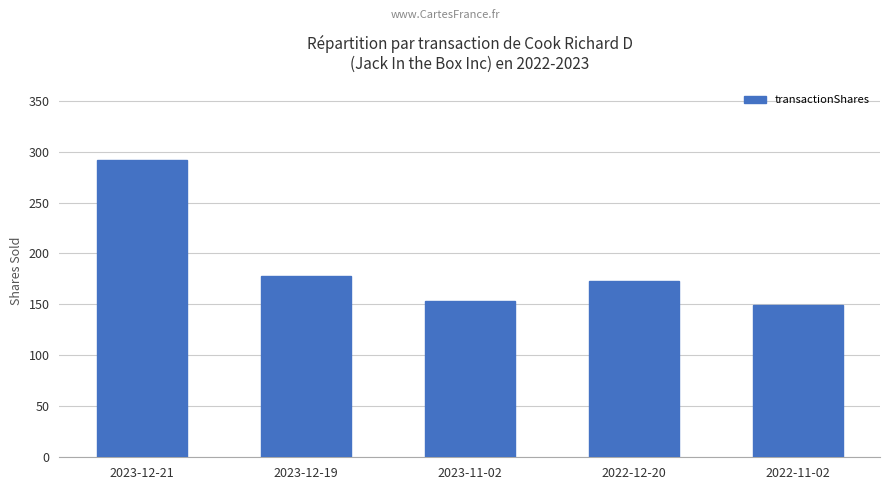

Is it true that the value at 2023-12-19 is 178?

True